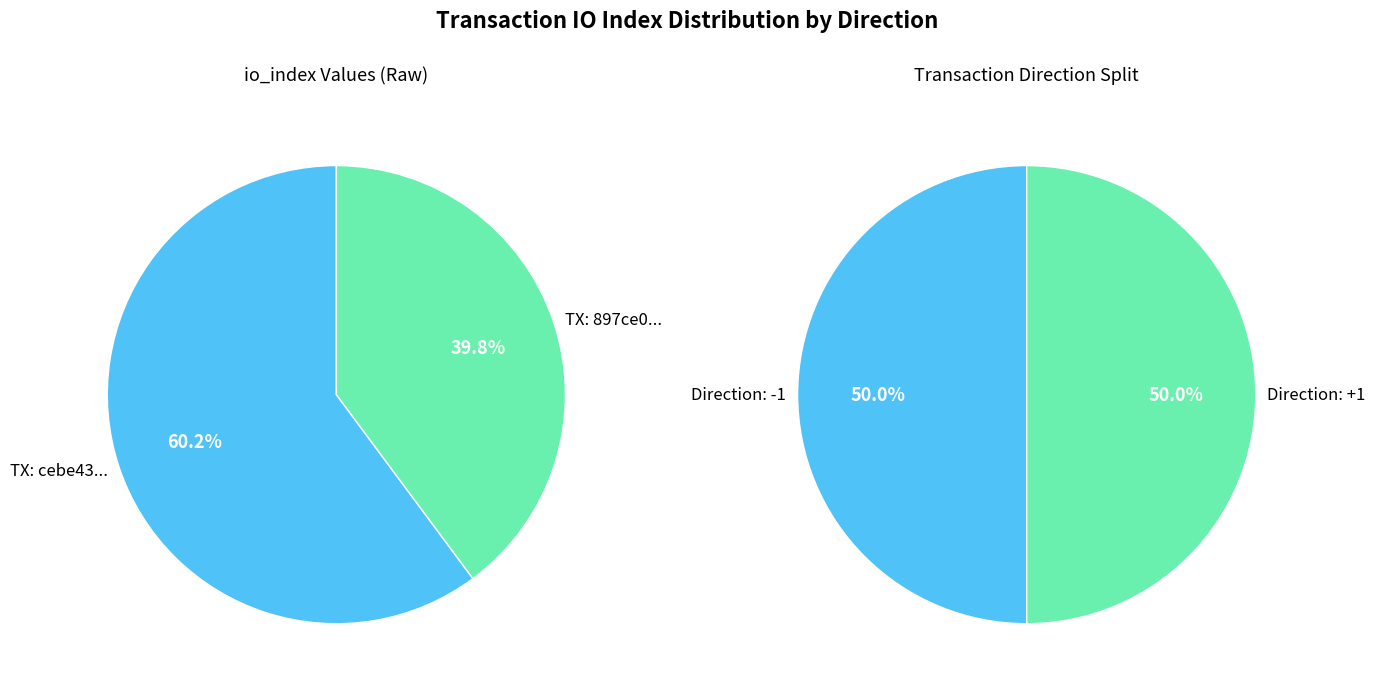

To the nearest percent, what percentage of the pie is io_index?

60%